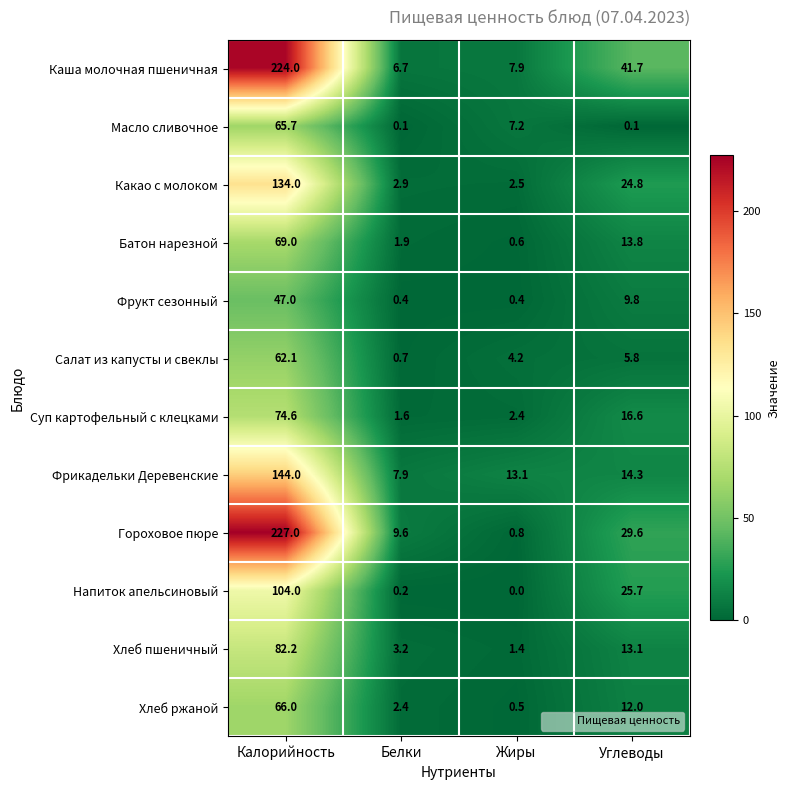

Where does the Хлеб ржаной series first go above 12?

Калорийность